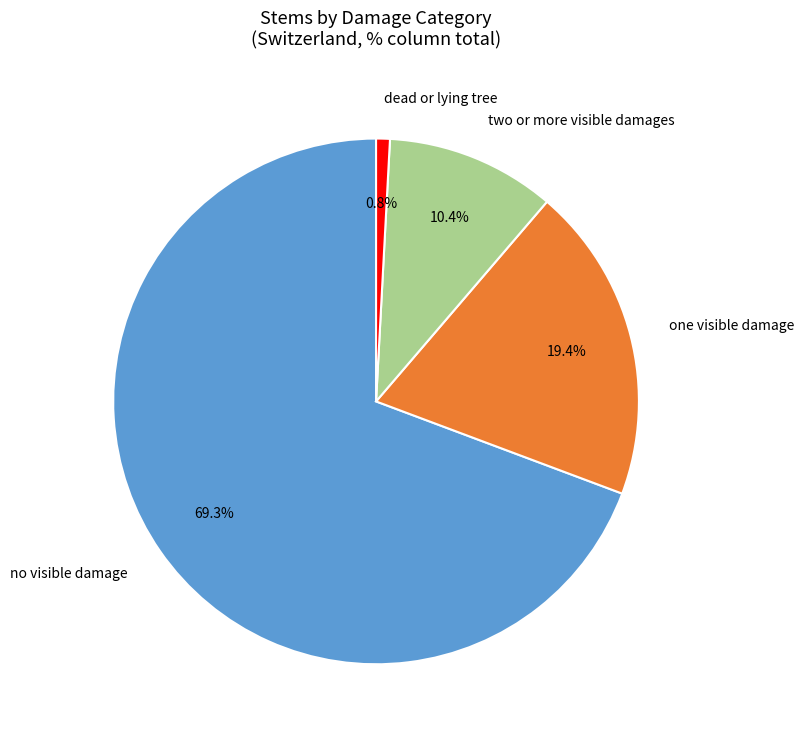

What is the ratio of the value at one visible damage to the value at two or more visible damages?

1.9